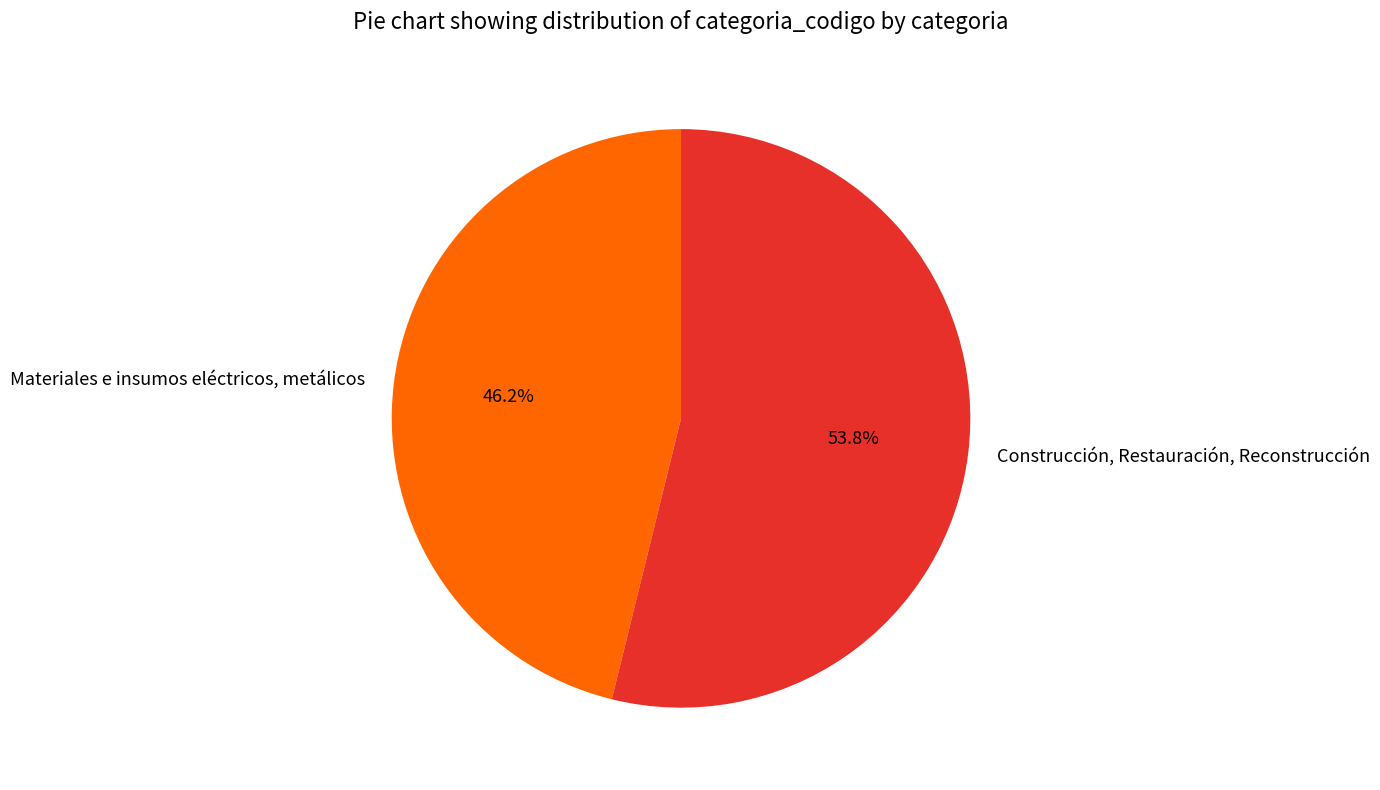

Which category has the biggest portion of the pie?

Construcción, Restauración, Reconstrucción